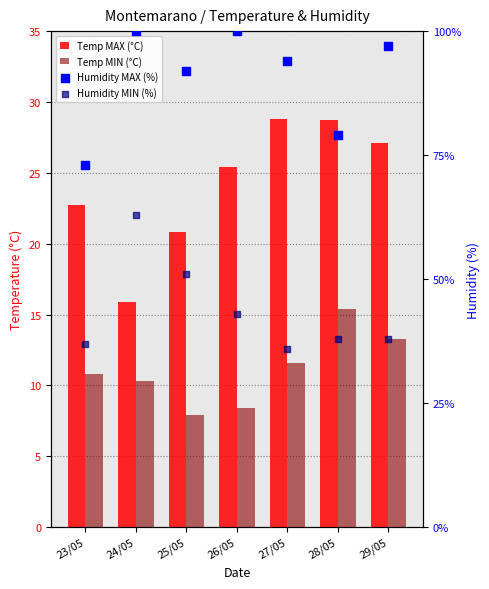

What is the total value across all series at 28/05?

161.1